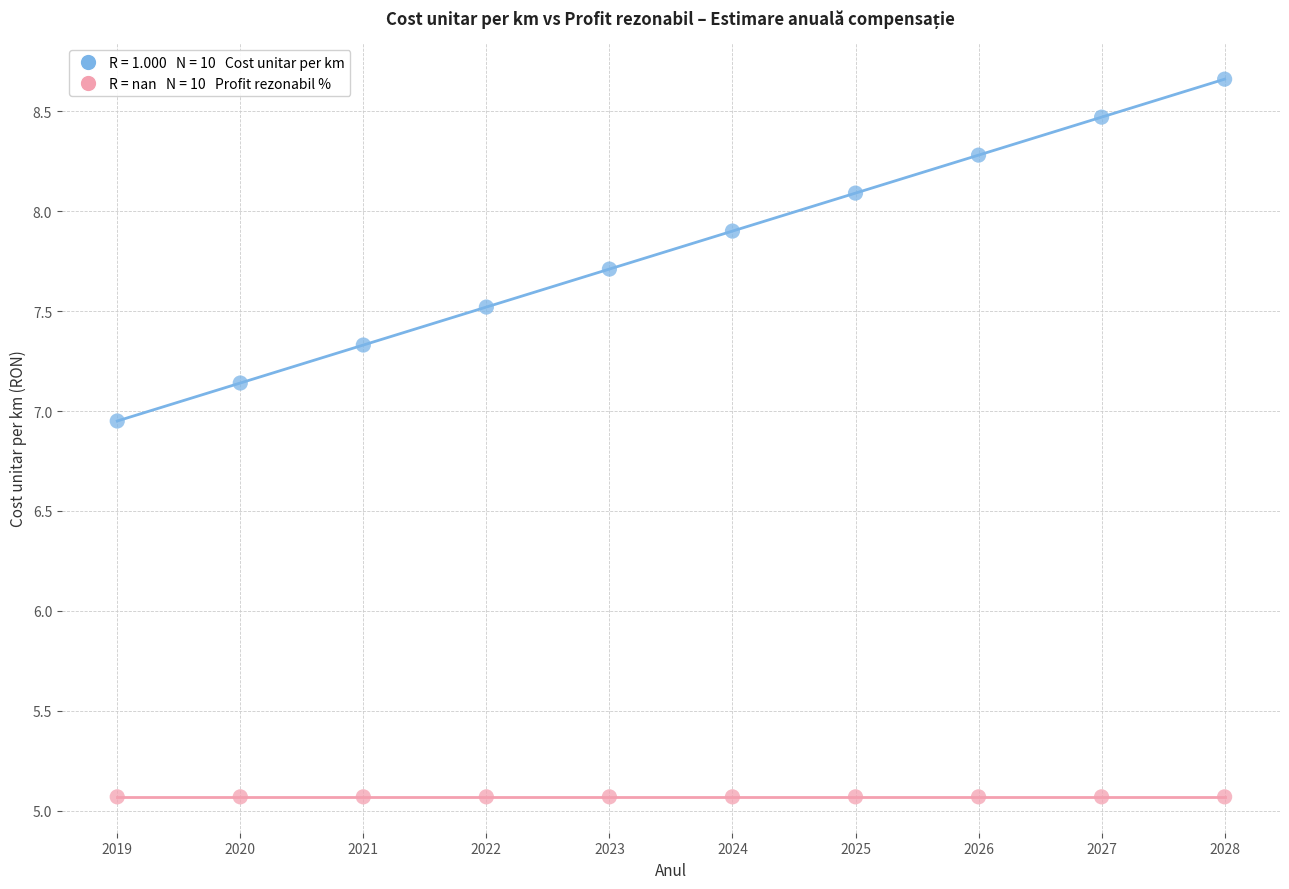

How many points are shown in the scatter plot?

20